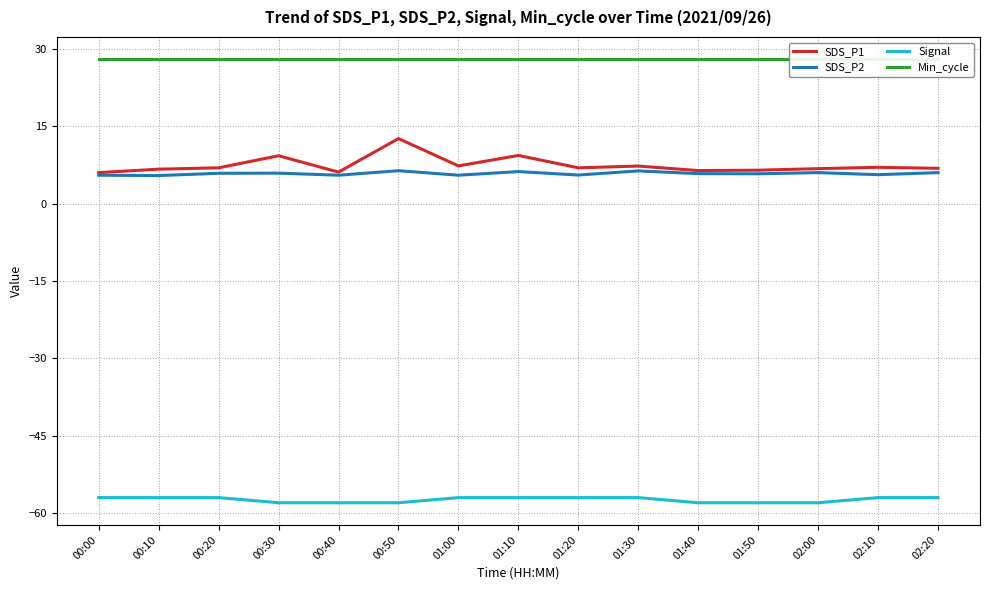

Which category has the lowest value in the Signal series?

00:30